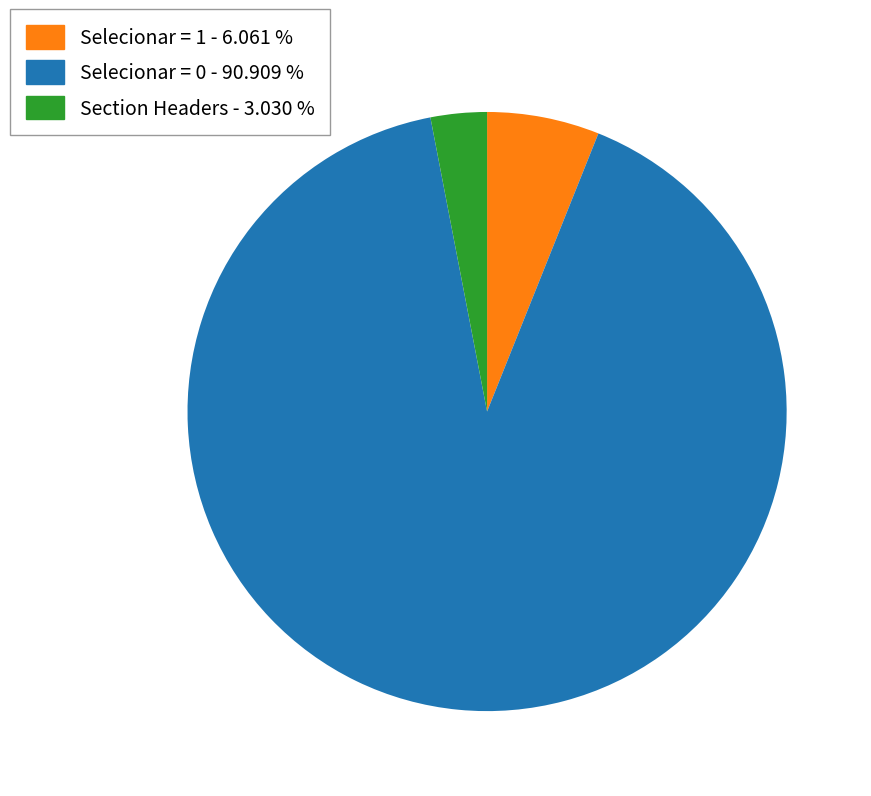

Does any single category account for the majority?

Yes